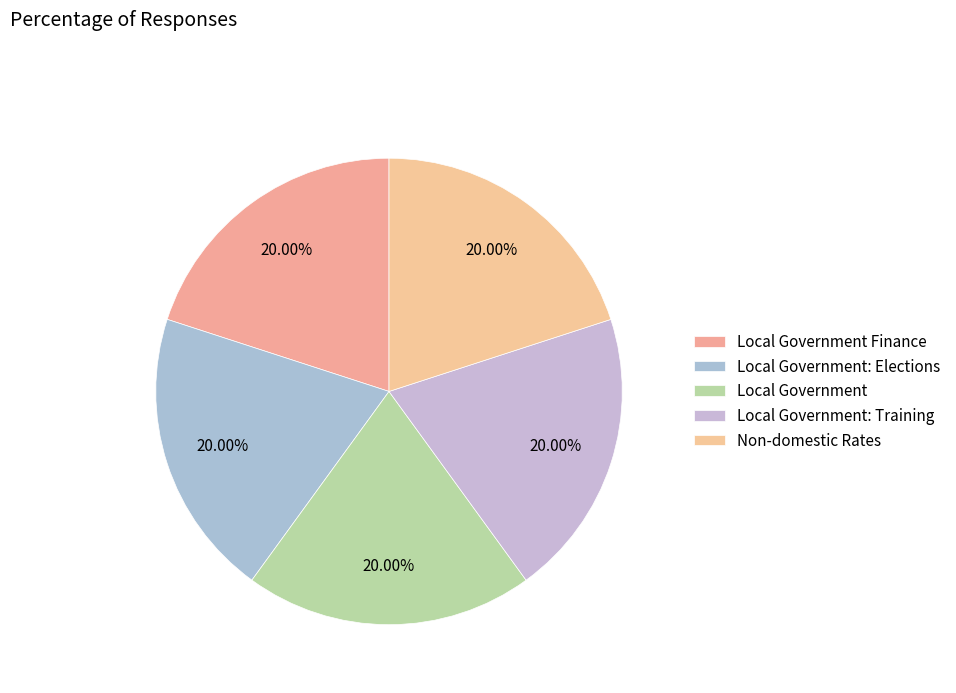

How many slices are in this pie chart?

5